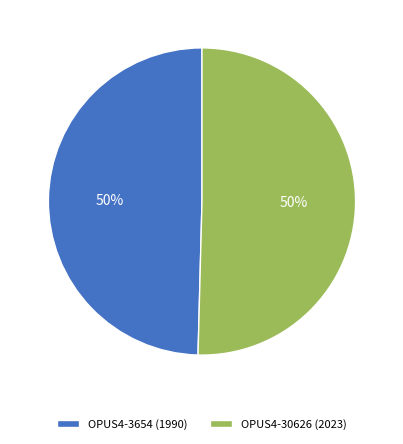

To the nearest percent, what is the combined percentage of OPUS4-30626 (2023) and OPUS4-3654 (1990)?

100%